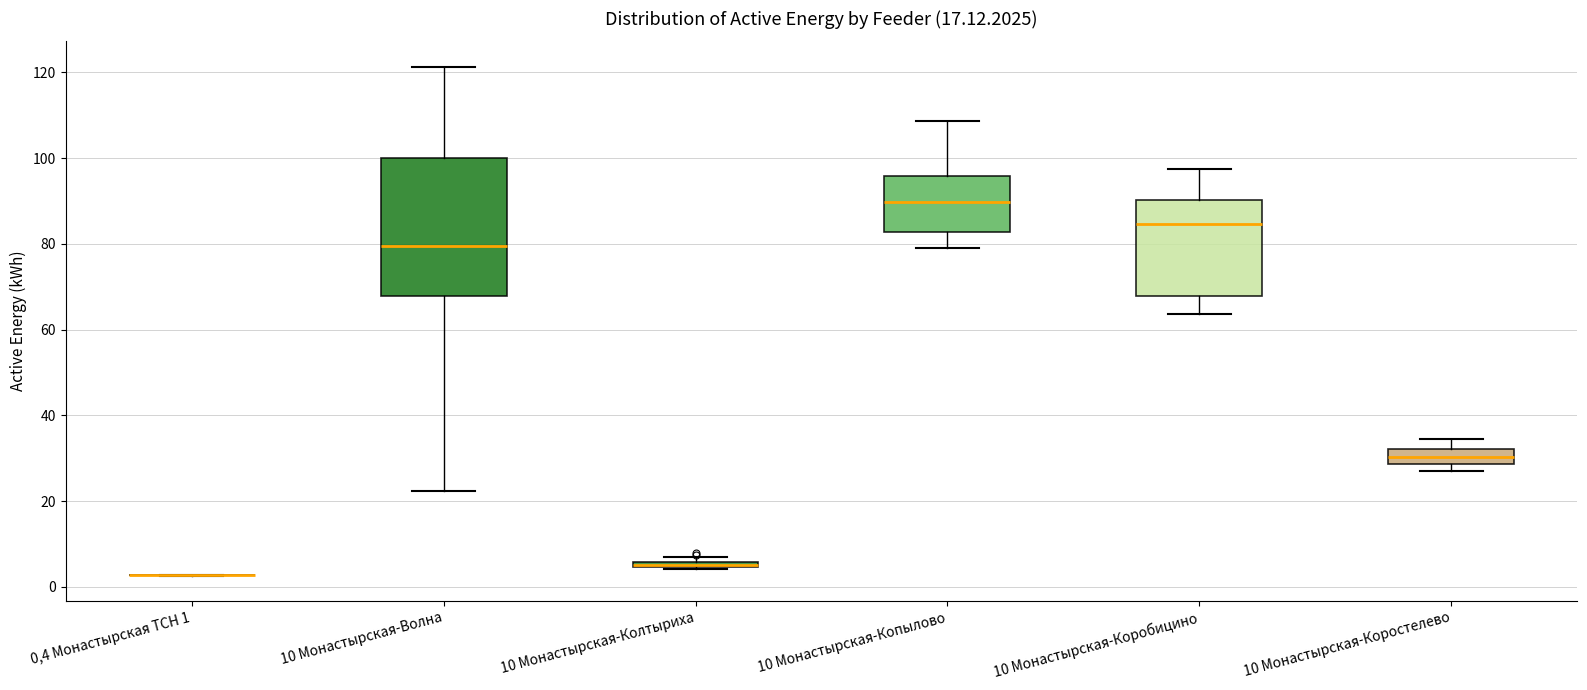

Which box is the tallest, from its lower edge to its upper edge?

10 Монастырская-Волна